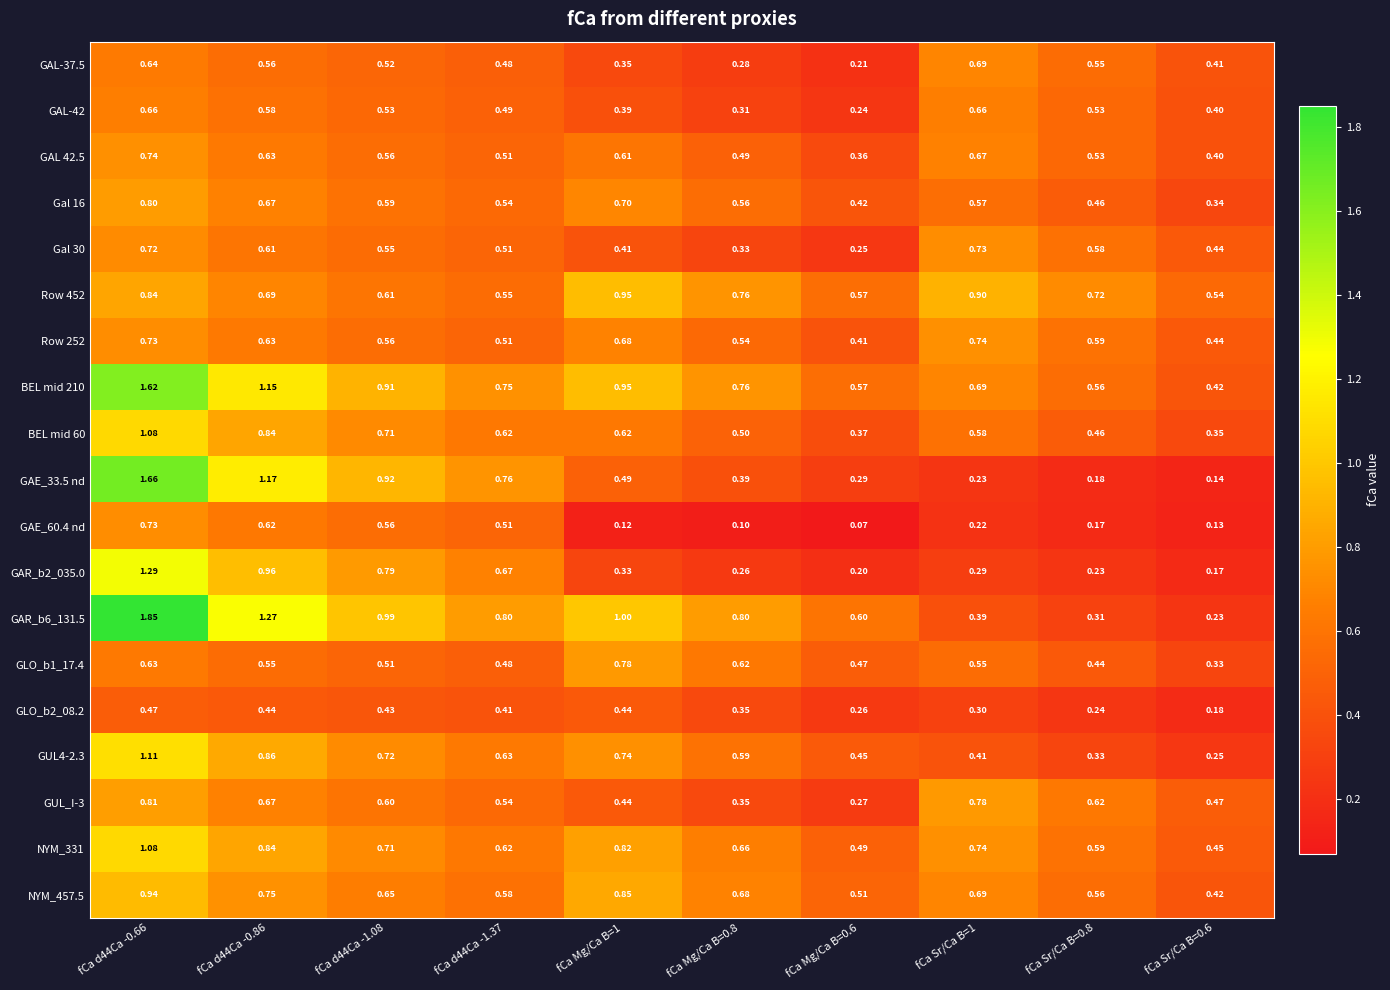

Is the value of GUL4-2.3 at fCa Sr/Ca B=0.8 greater than the value of GAL-42 at fCa Mg/Ca B=0.8?

Yes